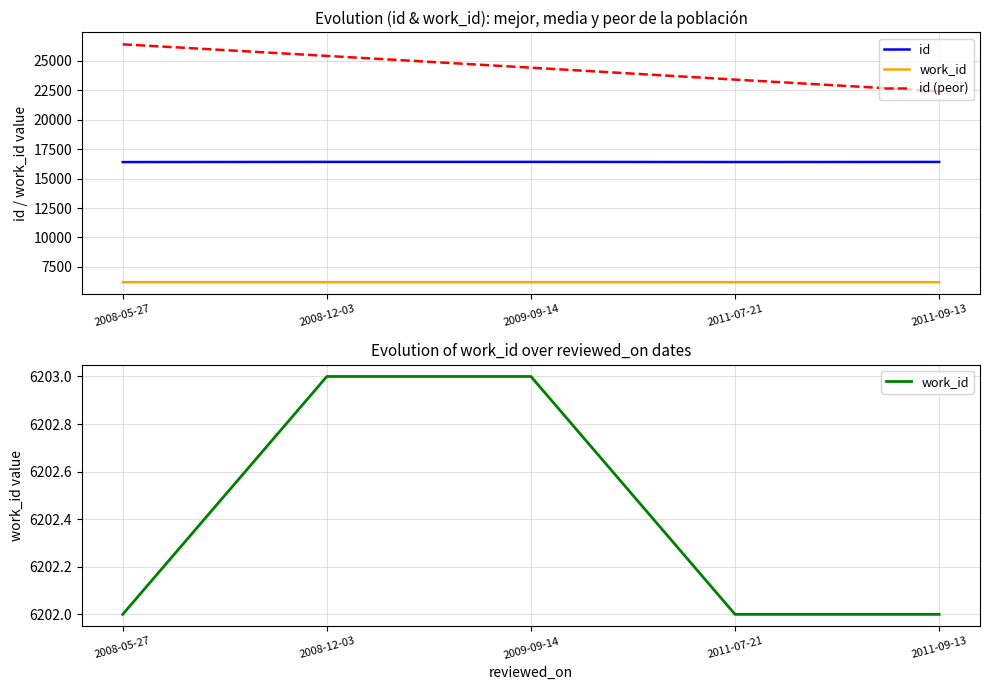

Reading right to left, transcribe all the data shown in this chart.

id: 16413	16404	16417	16416	16401
work_id: 6202	6202	6203	6203	6202
id (peor): 22413	23404	24417	25416	26401